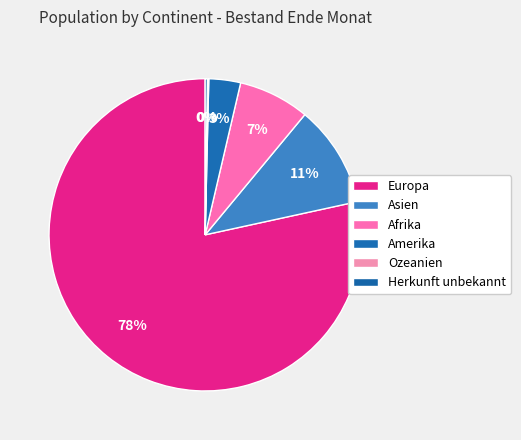

Which slice is the smallest?

Ozeanien